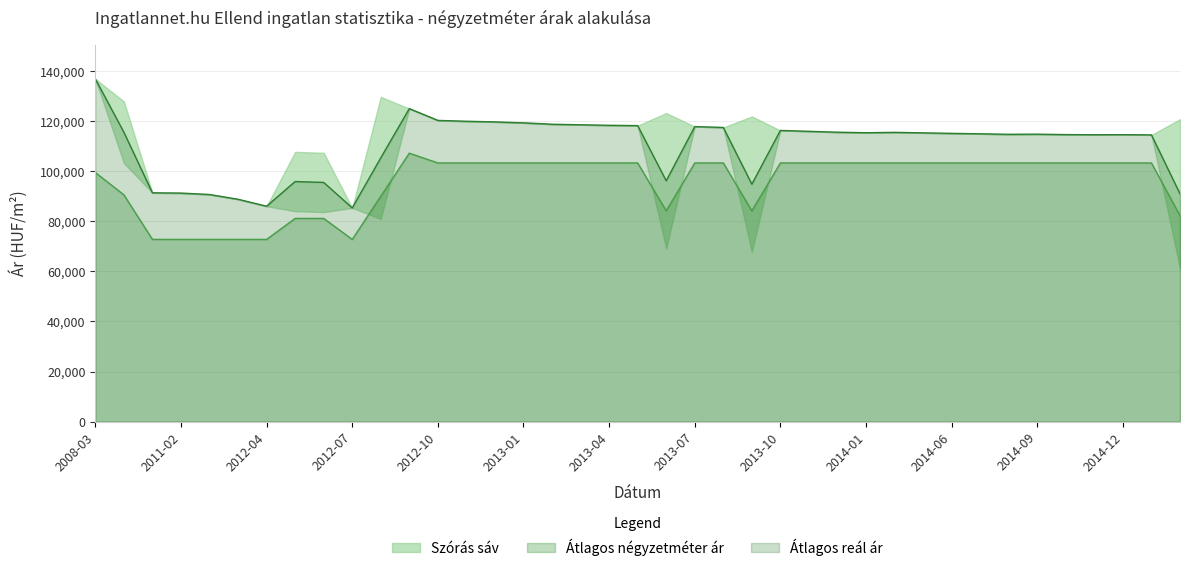

Which has a higher value, 2012-10 or 2013-05?

2012-10